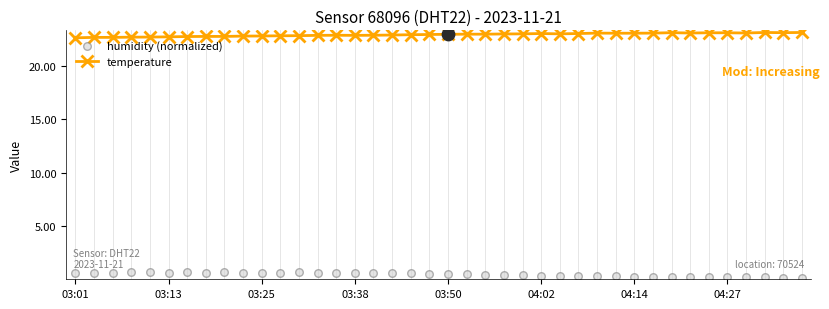

What is the highest value of the temperature series?

23.1